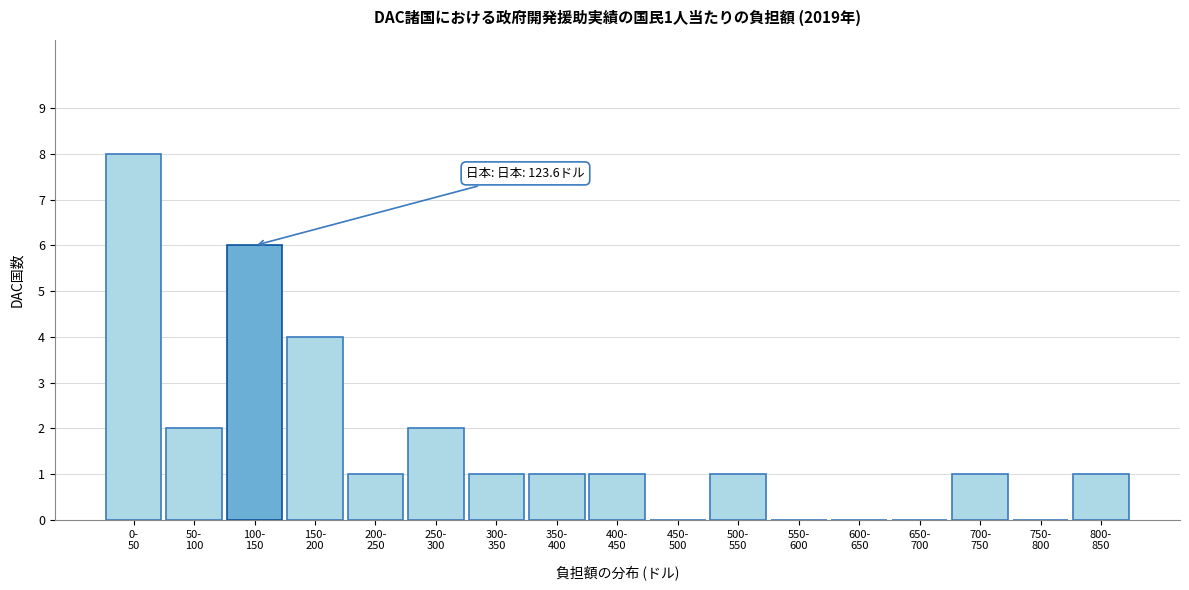

What is the greatest value displayed?

8